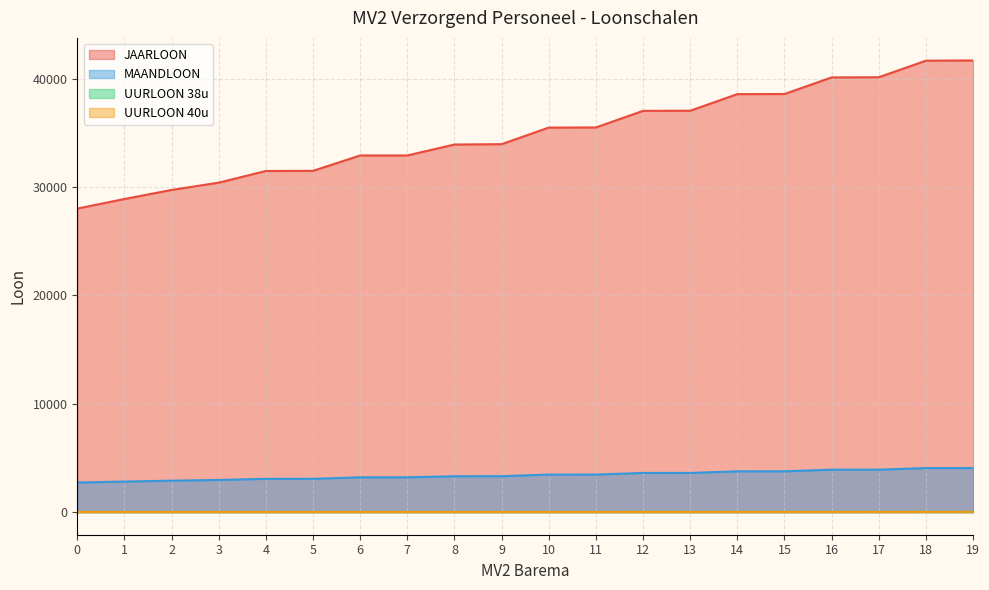

What is the difference between the highest and lowest values at 17?

40114.3